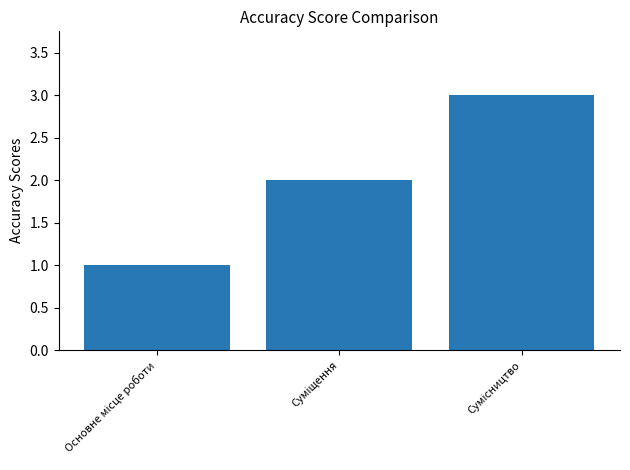

What is the difference between the maximum and minimum values?

2